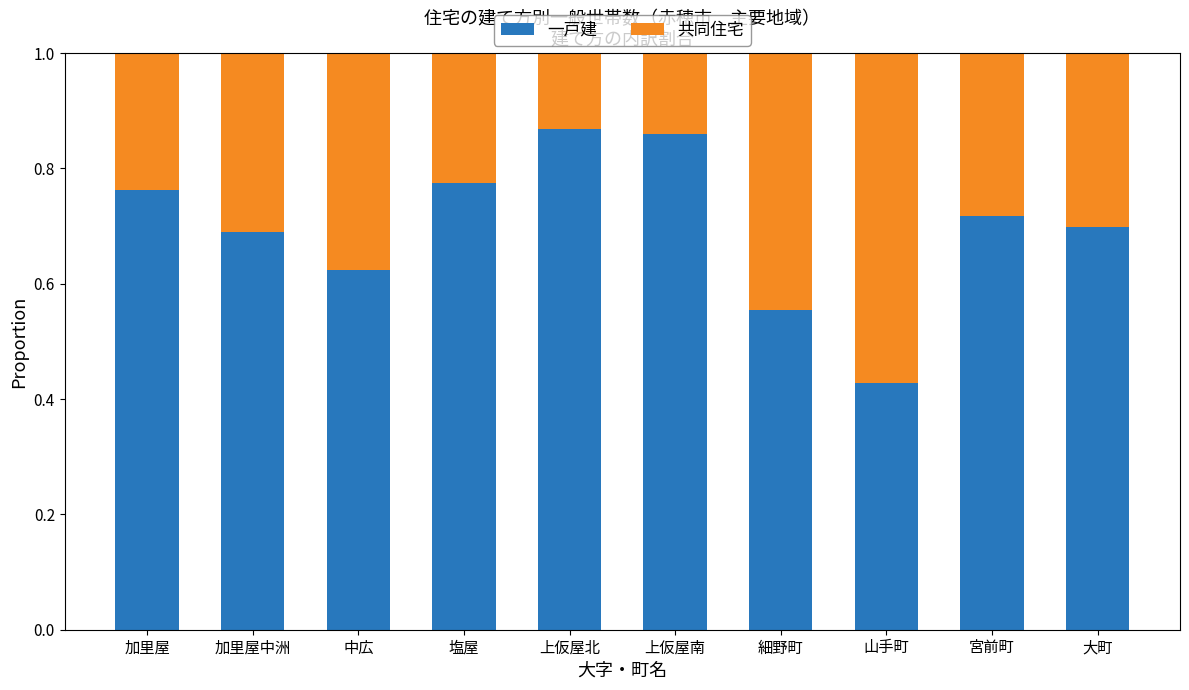

At which label does 一戸建 reach its minimum?

山手町